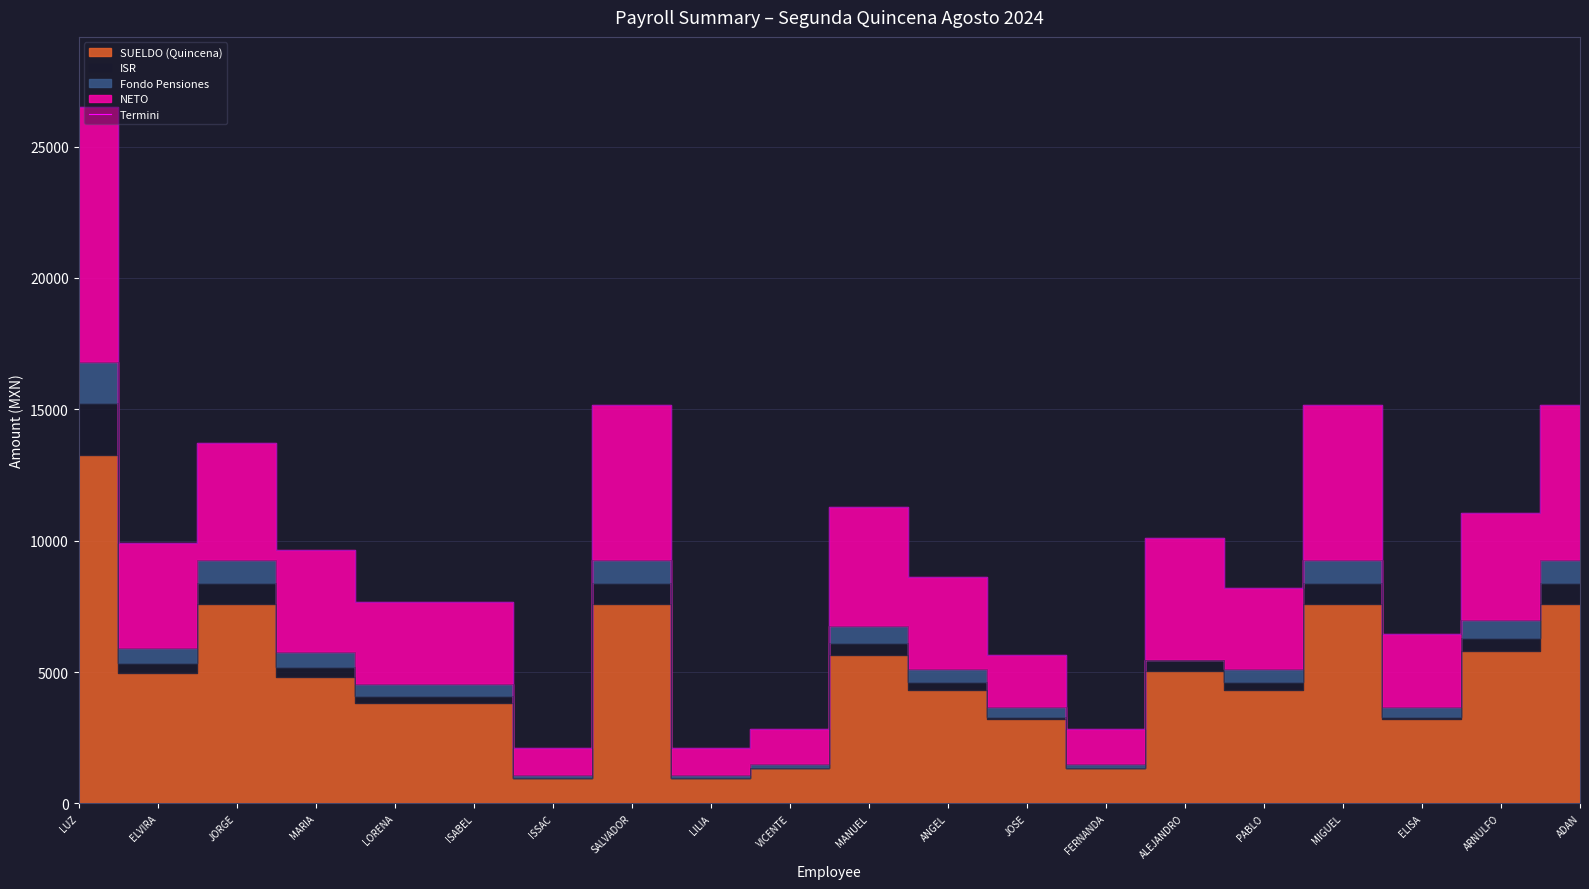

Reading left to right, extract all data points from this chart.

LUZ=26523.1	ELVIRA=9918.6	JORGE=13734.3	MARIA=9657.5	LORENA=7670.1	ISABEL=7670.1	ISSAC=2107.9	SALVADOR=15180.3	LILIA=2107.9	VICENTE=2831.0	MANUEL=11299.1	ANGEL=8625.4	JOSE=5639.7	FERNANDA=2831.0	ALEJANDRO=10111.7	PABLO=8200.4	MIGUEL=15180.3	ELISA=6445.7	ARNULFO=11066.1	ADAN=15180.3